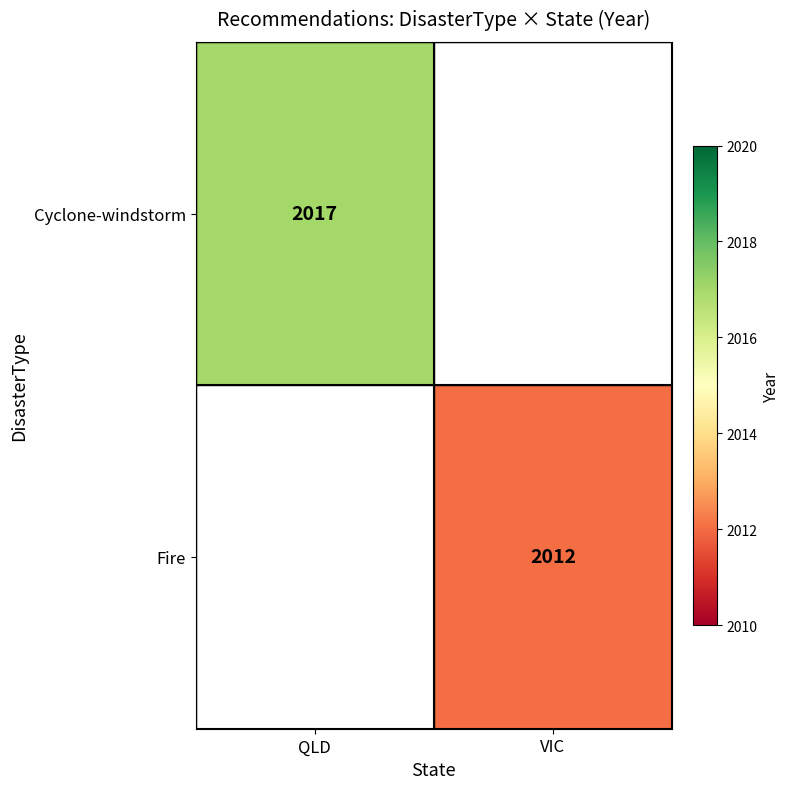

The Fire series shows 2776 at VIC. True or false?

False